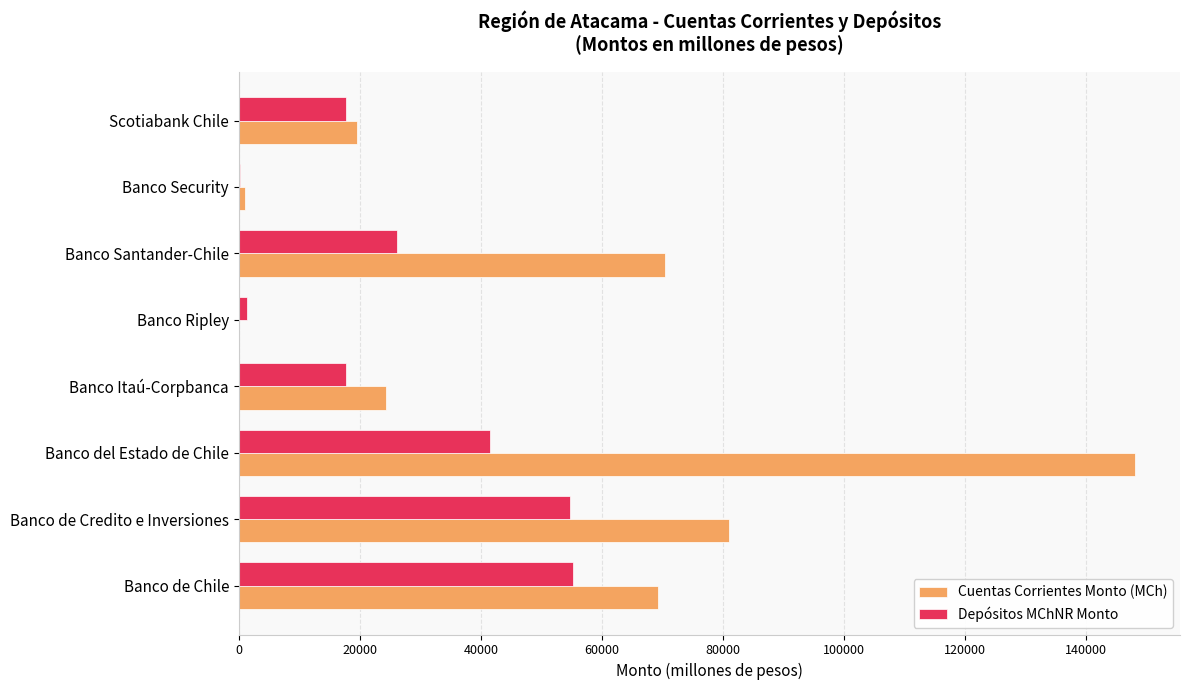

Which series has the widest spread of values?

Cuentas Corrientes Monto (MCh)